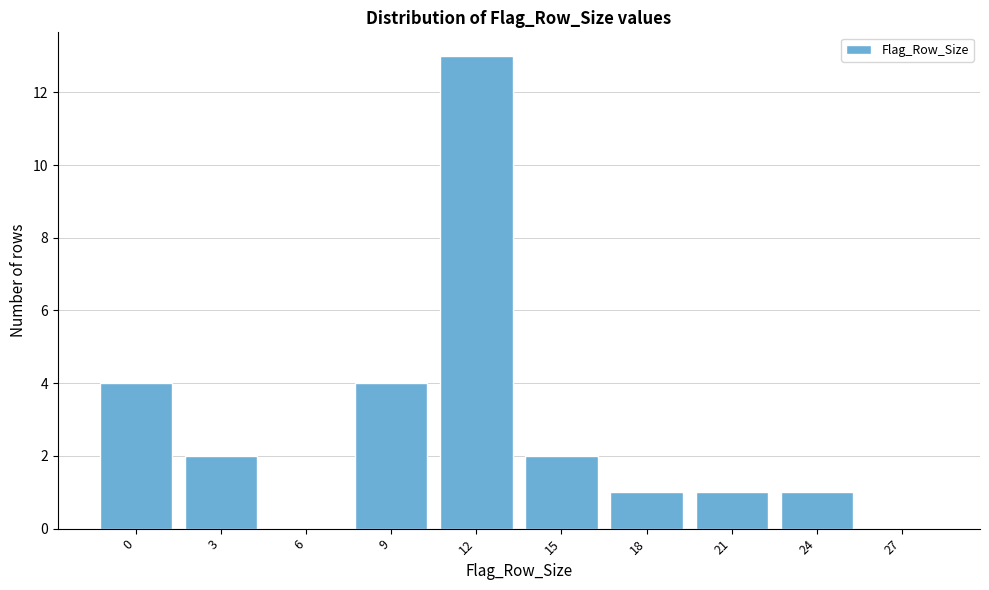

Reading left to right, extract all data points from this chart.

0=4	3=2	6=0	9=4	12=13	15=2	18=1	21=1	24=1	27=0